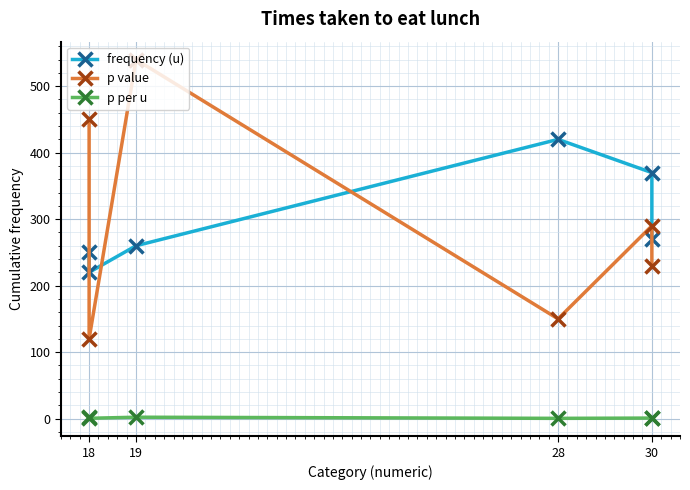

What is the value of the p per u point at the 3rd from the left?

2.1